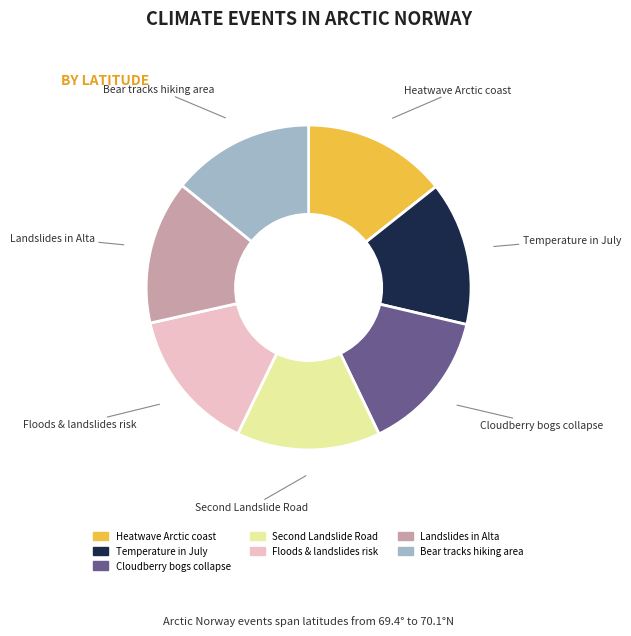

Is there any slice that represents more than half of the pie?

No